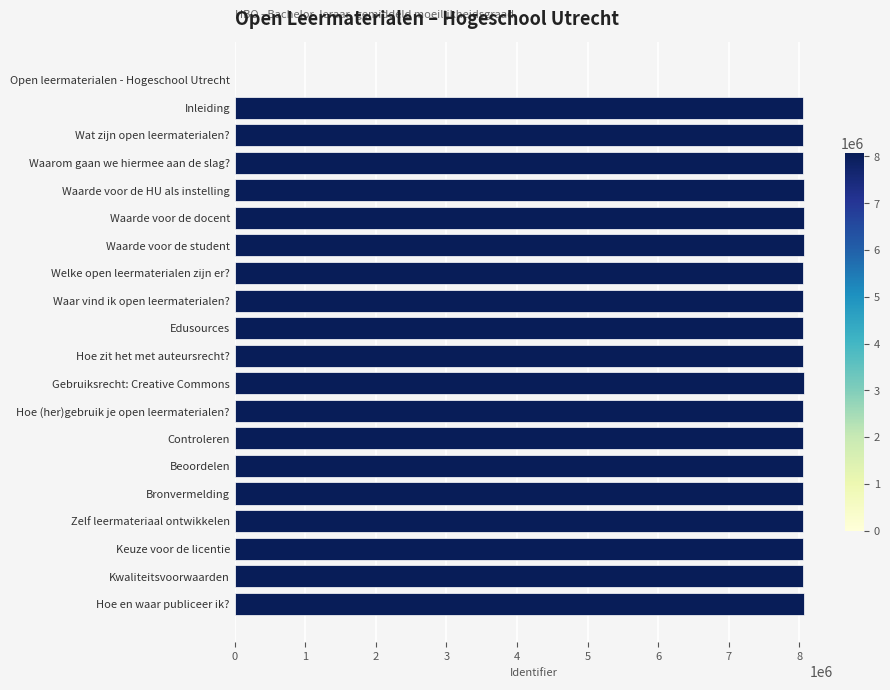

What is the ratio of the value at Zelf leermateriaal ontwikkelen to the value at Waarde voor de HU als instelling?

1.0